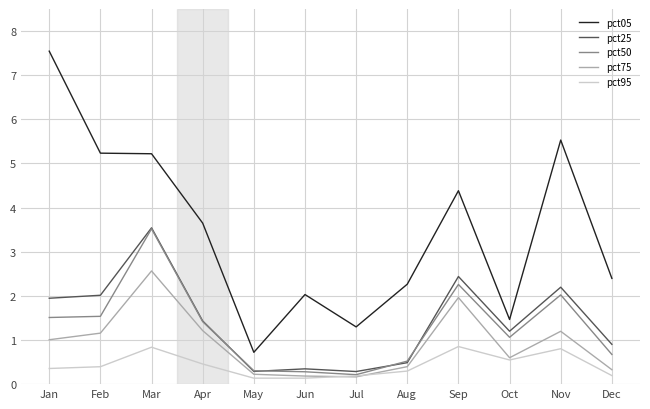

Which label corresponds to the largest value in the chart?

Jan